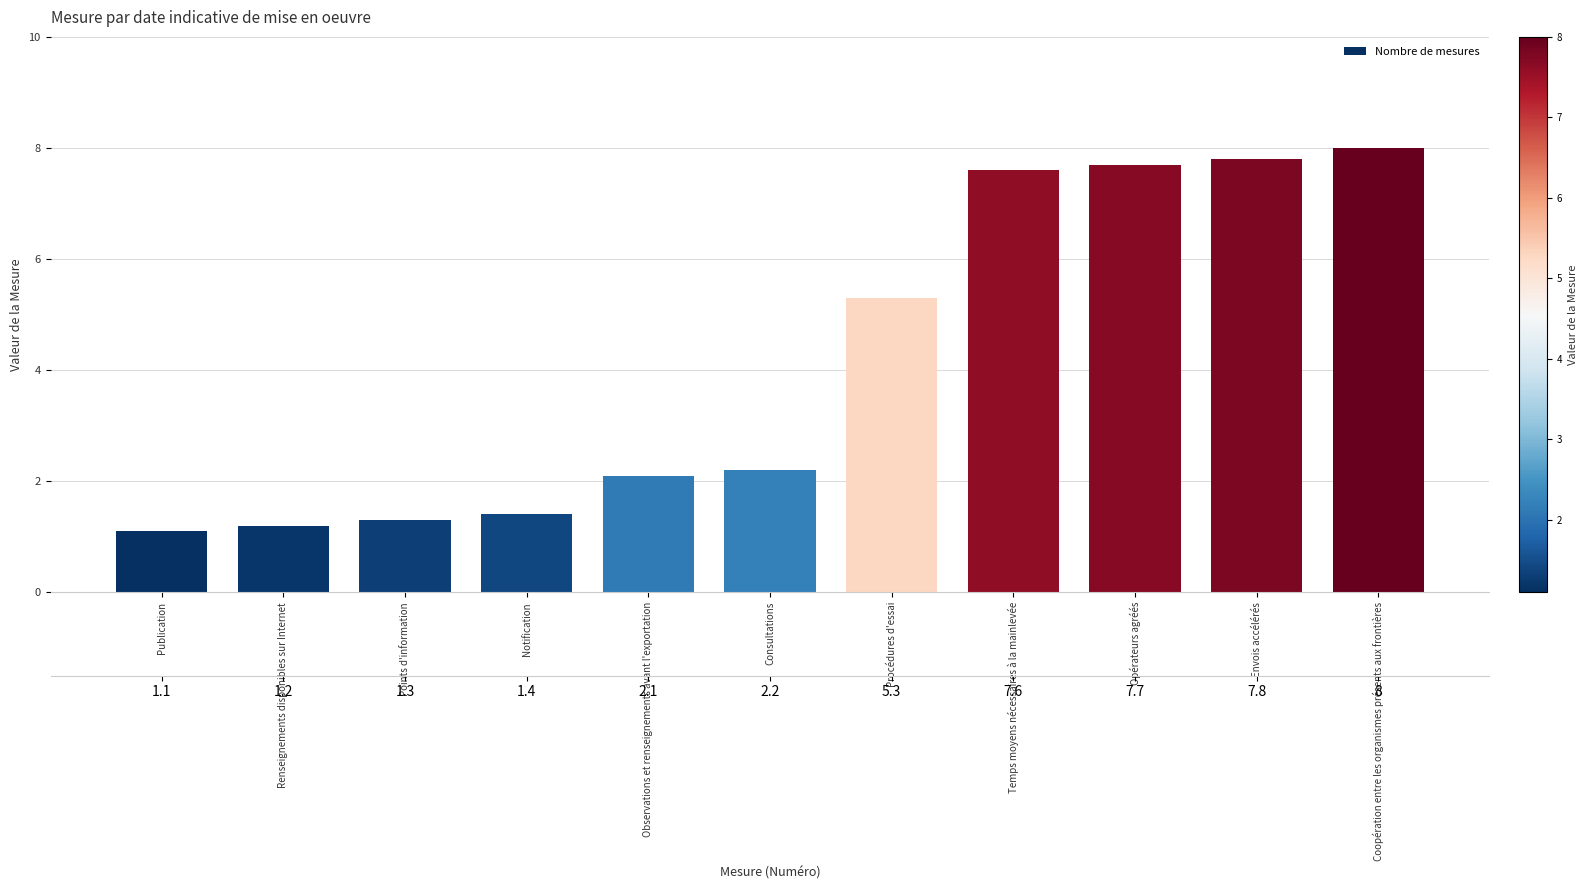

What is the approximate value at Coopération entre les organismes présents aux frontières?

8.0